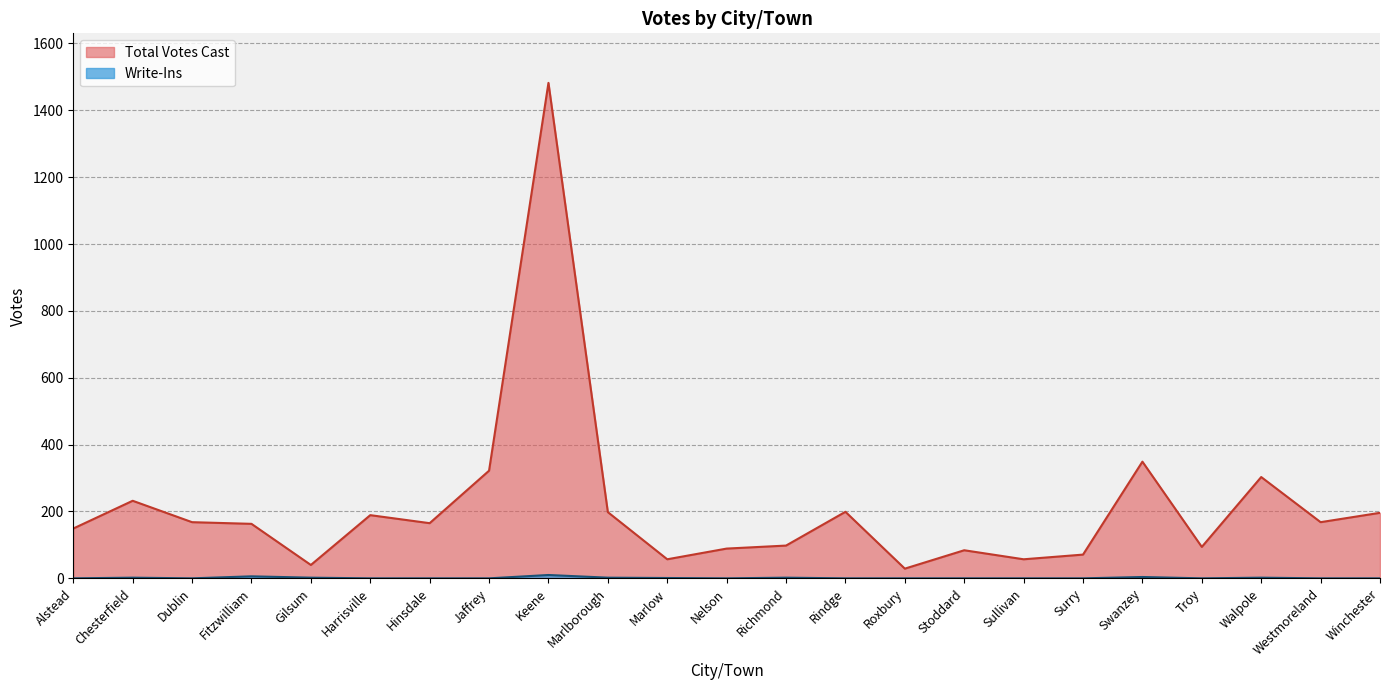

Which category has the highest value across all series?

Keene